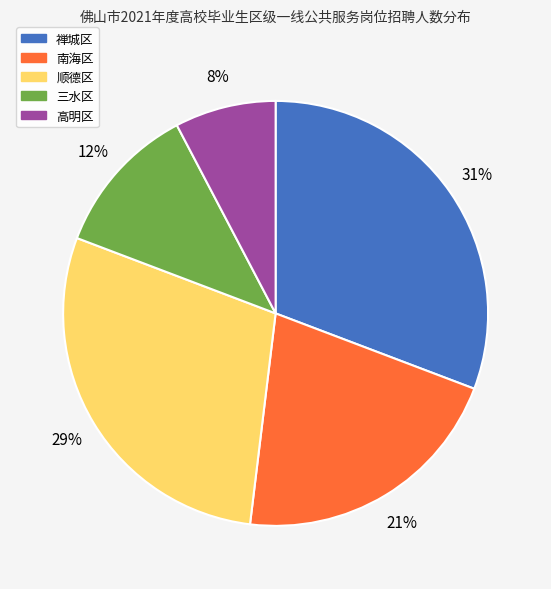

Combined, do 禅城区 and 三水区 account for over 50%?

No